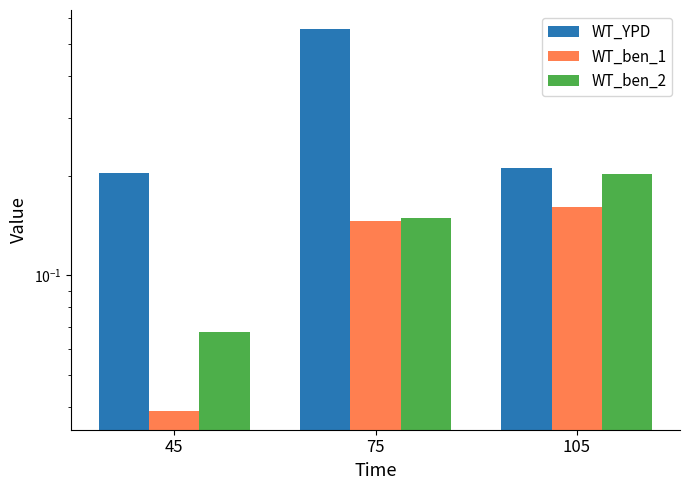

What is the difference between the highest and lowest values at 75?

0.4